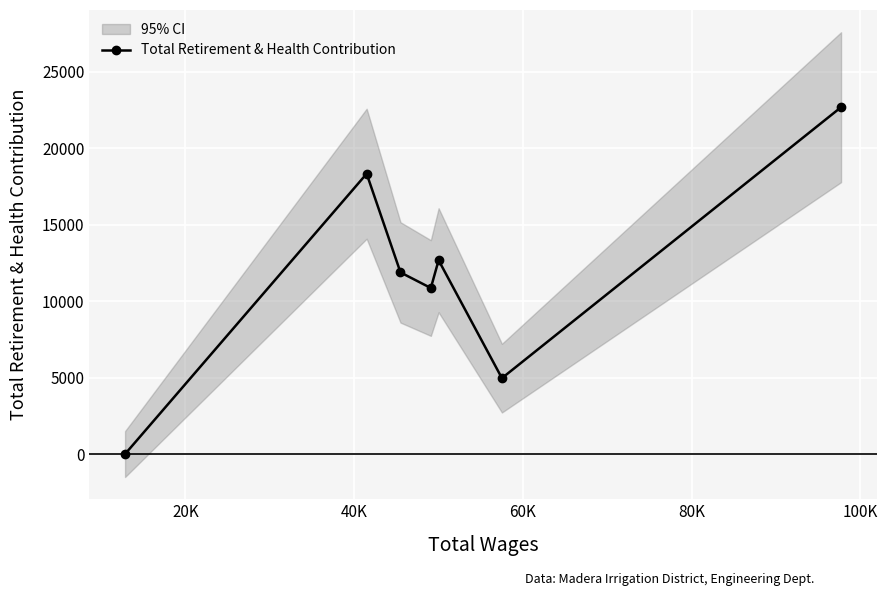

What is the value of the 3rd point from the left?

11872